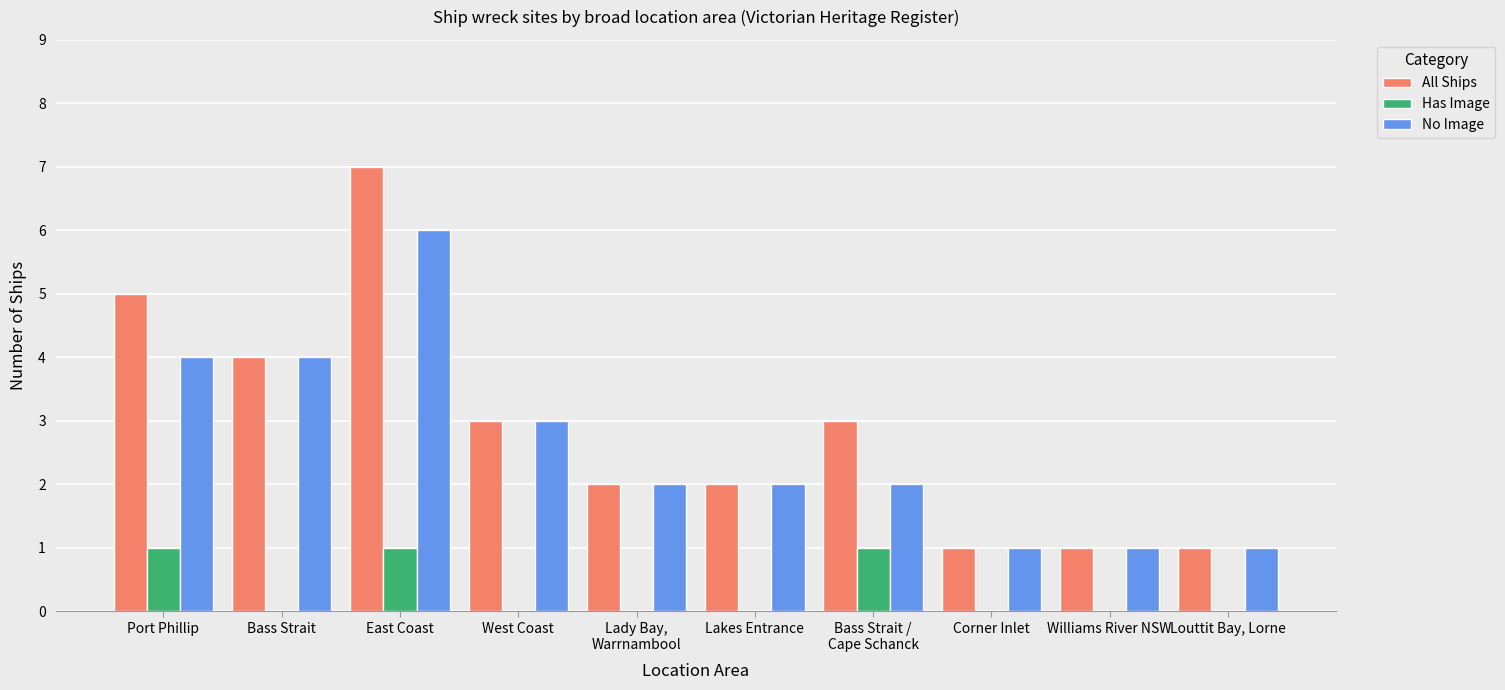

Is the value of Has Image at Williams River NSW greater than the value of No Image at Williams River NSW?

No